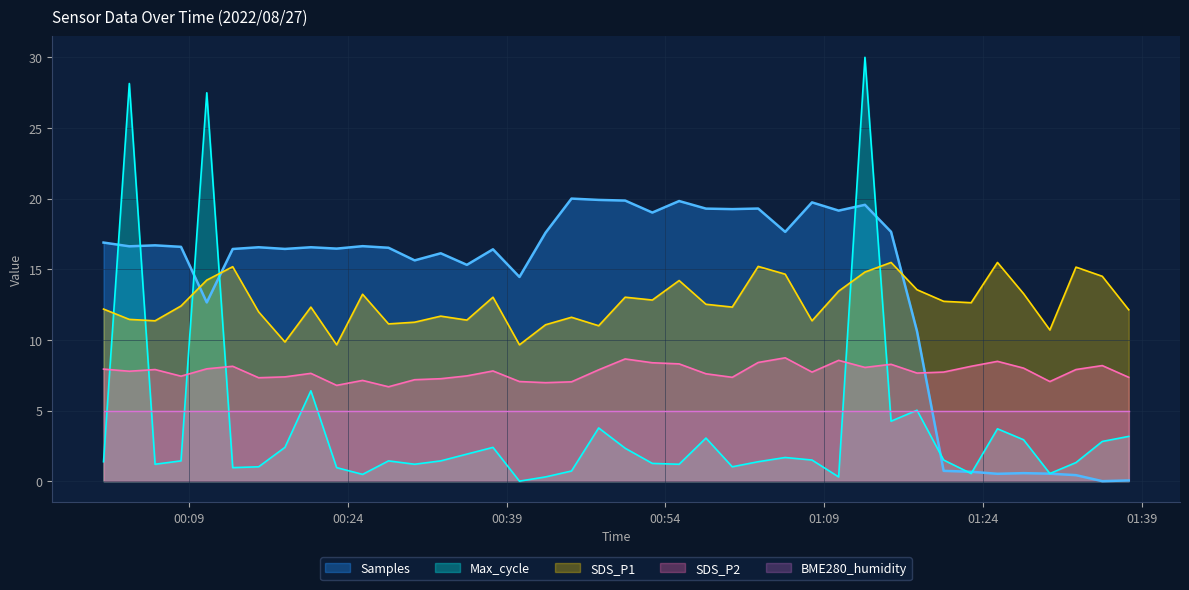

Rank the series by their maximum value, from lowest to highest.

BME280_humidity, SDS_P2, SDS_P1, Samples, Max_cycle